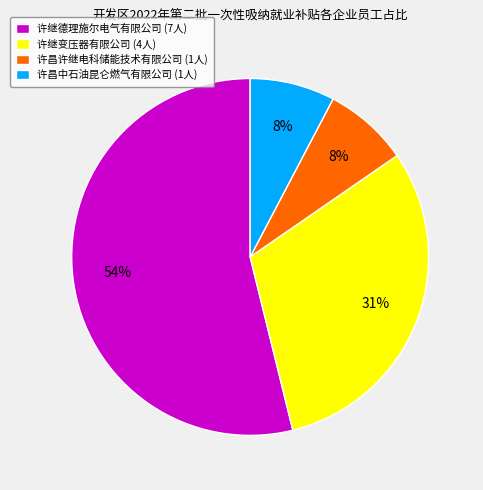

What is the majority slice?

许继德理施尔电气有限公司